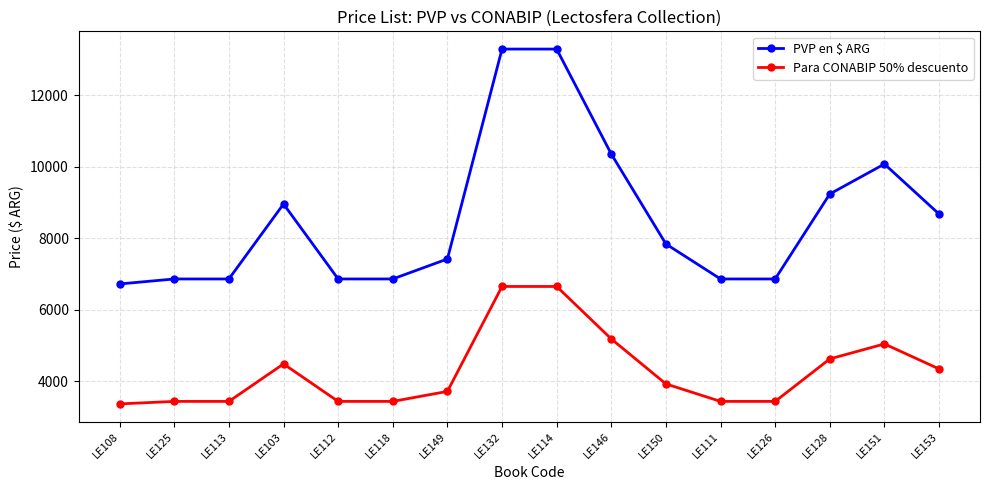

What is the sum of the Para CONABIP 50% descuento values at LE113 and LE111?

6860